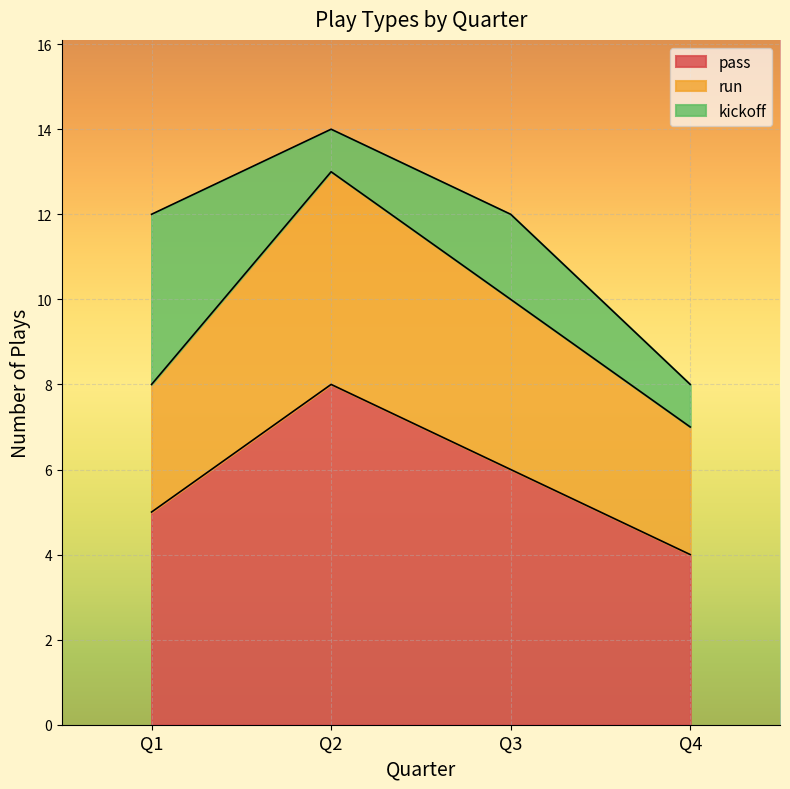

What are all the series names shown in the legend?

pass, run, kickoff